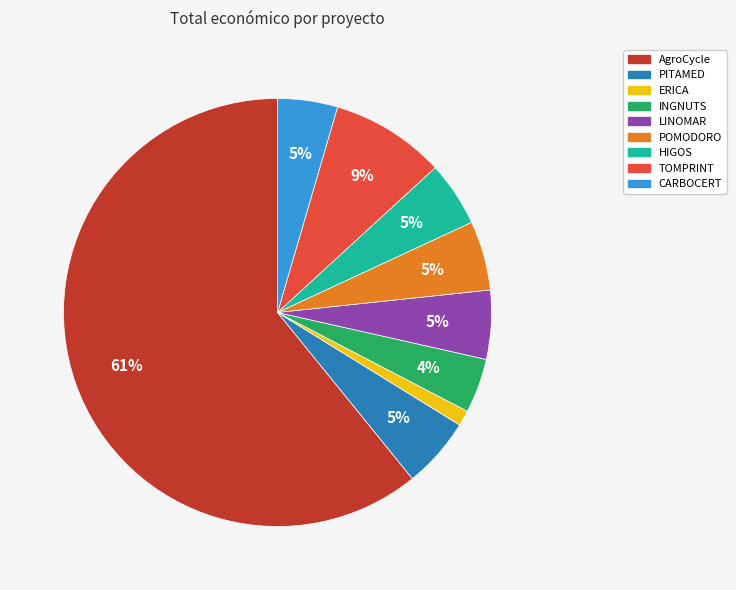

How many segments does this pie chart have?

9